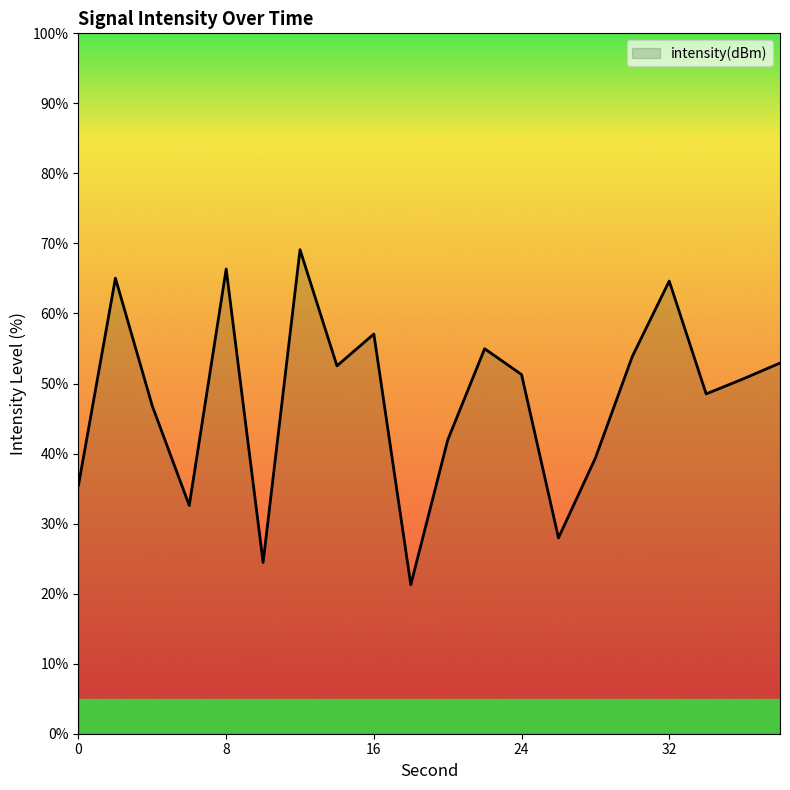

What is the maximum value shown in the chart?

69.1